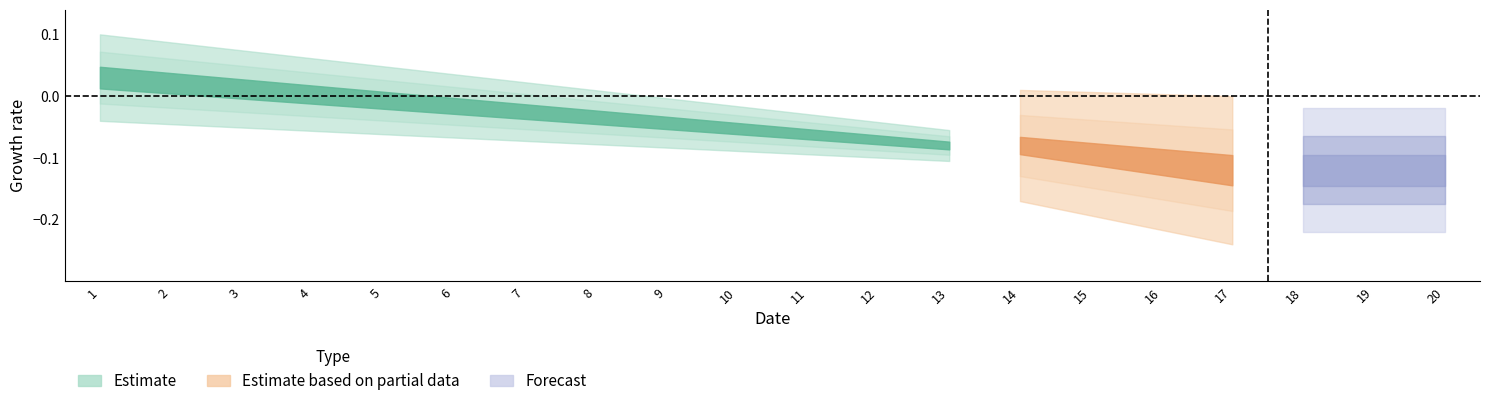

At which category is the sum across all series the highest?

1